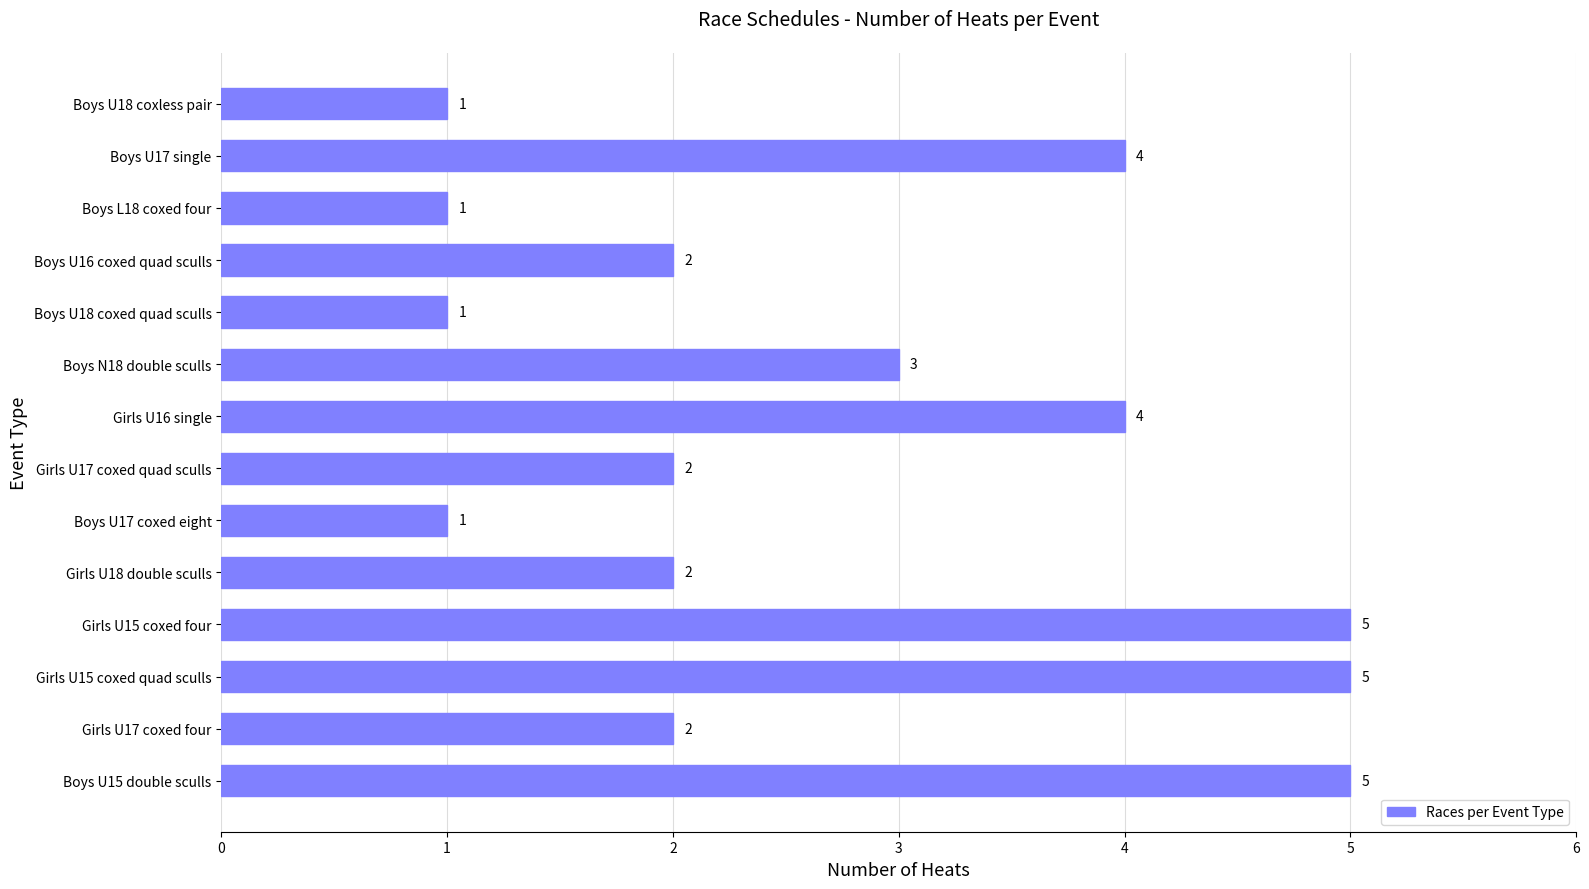

What is the approximate value at Girls U16 single?

4